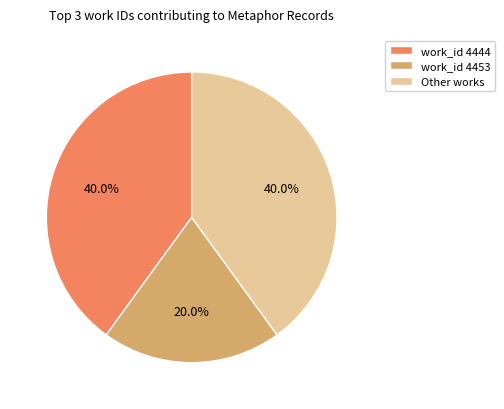

Is work_id 4453 the majority of the pie?

No